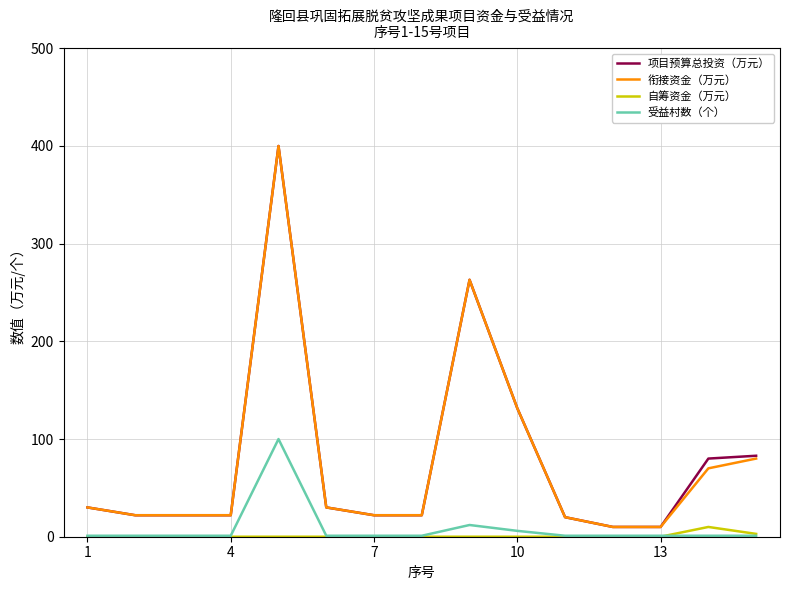

True or false: 自筹资金（万元） and 衔接资金（万元） cross at least once.

False